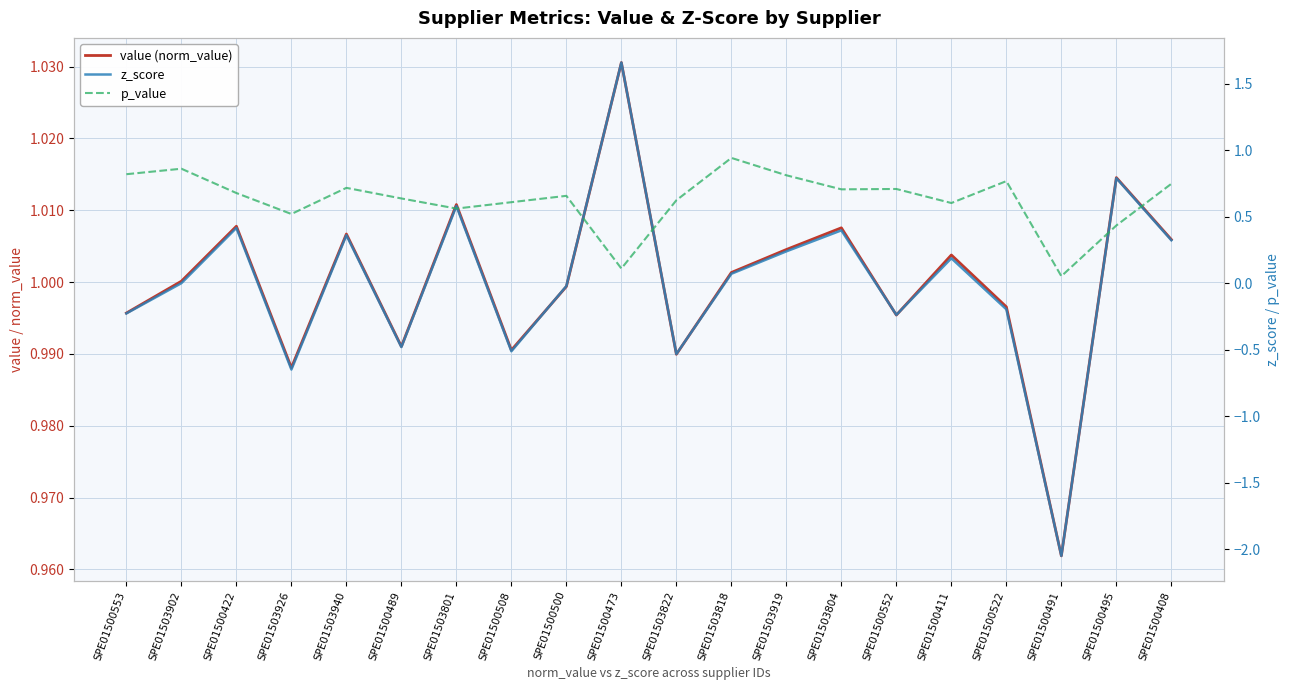

Rank the categories by p_value value from lowest to highest.

SPE01500491, SPE01500473, SPE01500495, SPE01503926, SPE01503801, SPE01500411, SPE01500508, SPE01503822, SPE01500489, SPE01500500, SPE01500422, SPE01503804, SPE01500552, SPE01503940, SPE01500408, SPE01500522, SPE01503919, SPE01500553, SPE01503902, SPE01503818